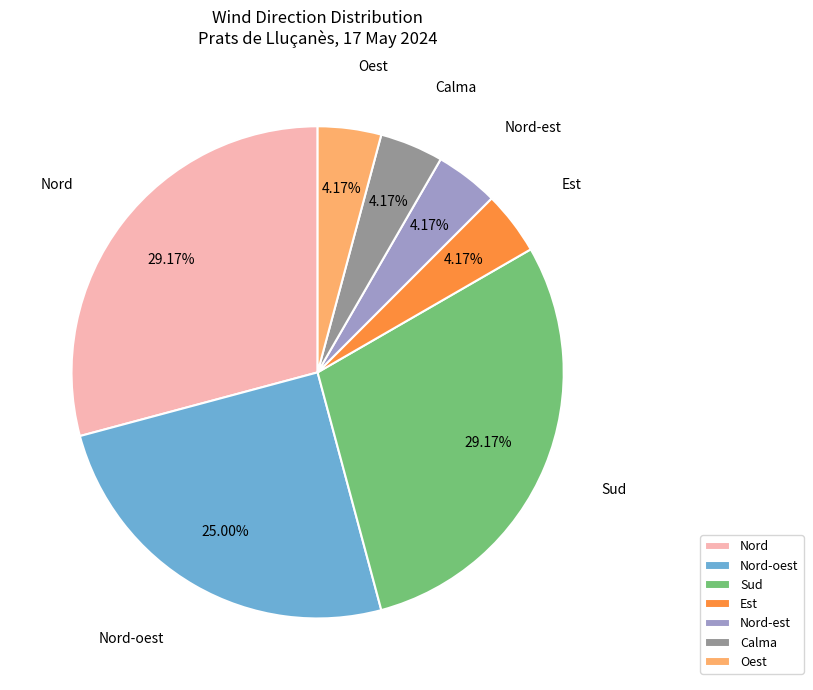

Is the sum of Oest and Sud greater than half?

No